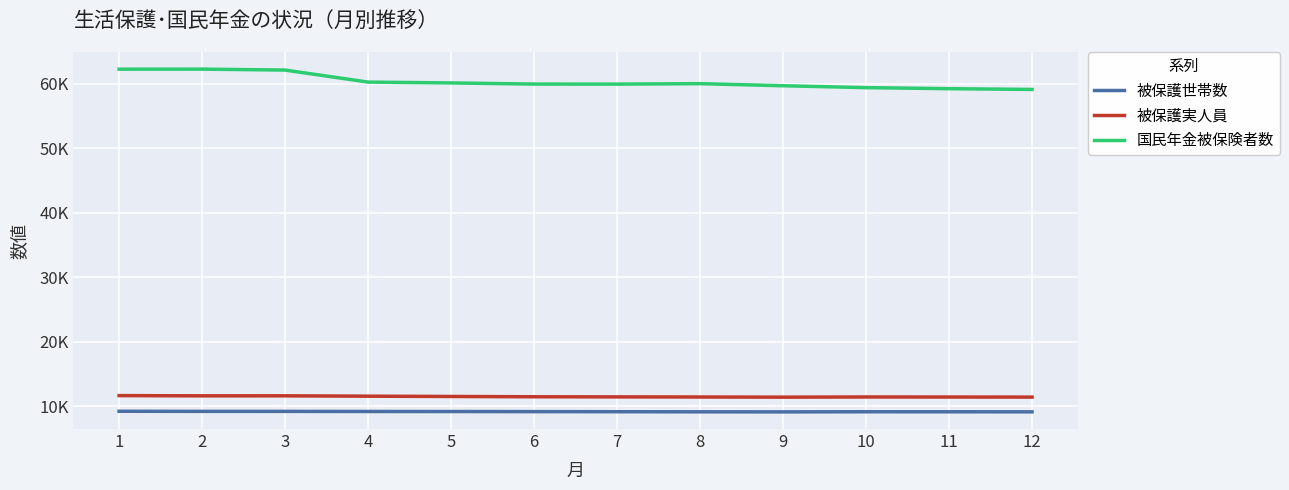

Does the chart display data point markers on the line(s)?

No